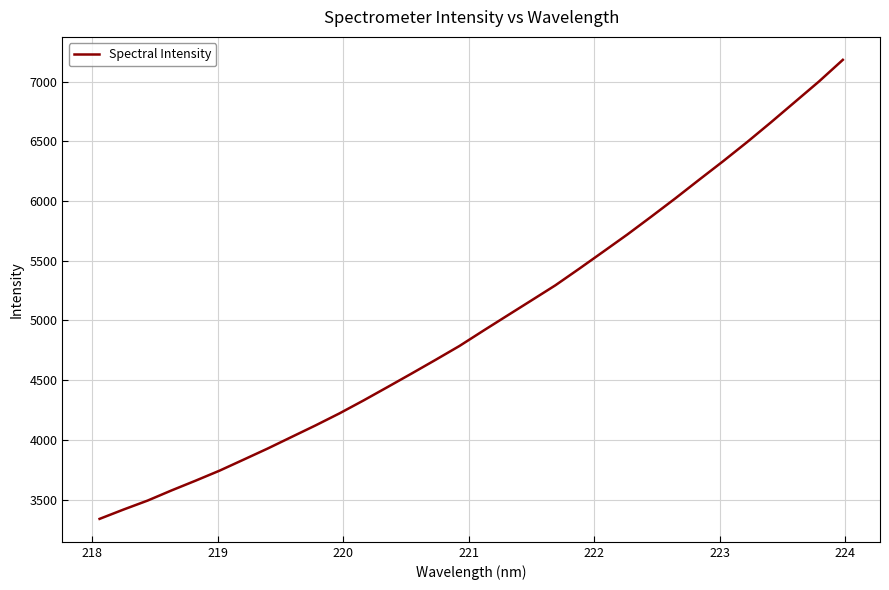

How many lines are shown in the chart?

1